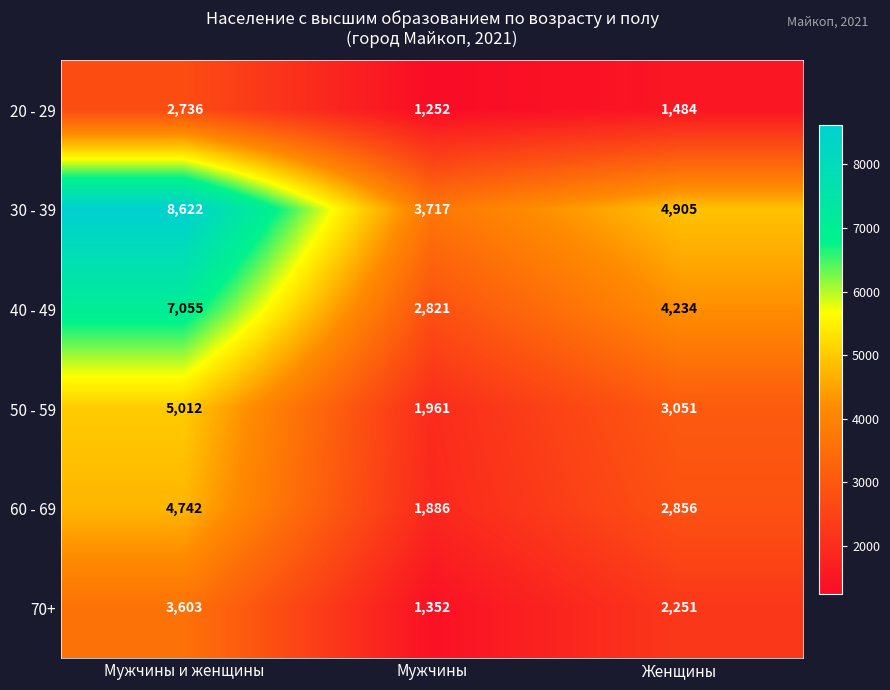

What is the sum of all 70+ values?

7206